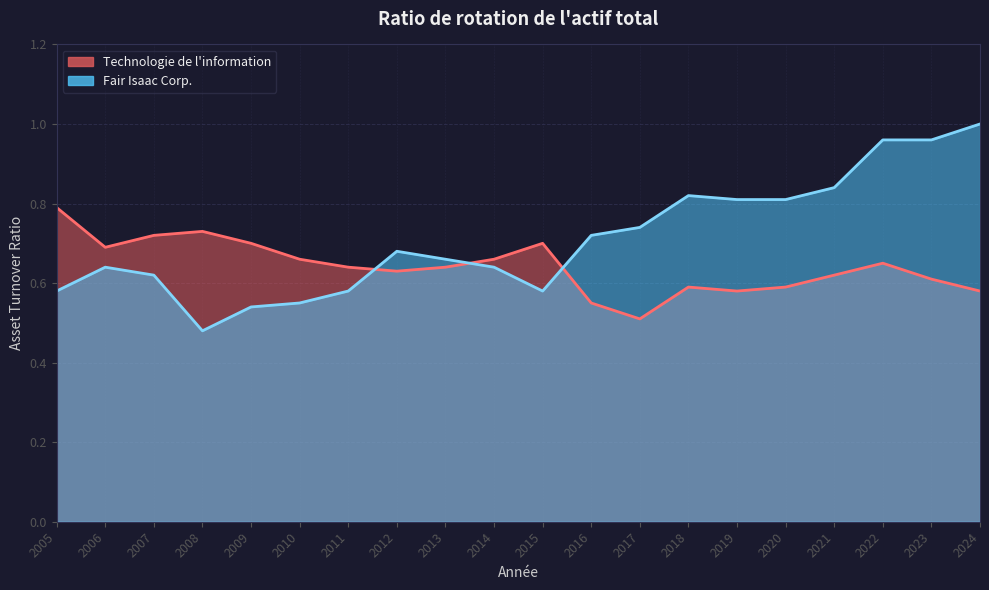

List the series in order of their peak value, lowest first.

Technologie de l'information, Fair Isaac Corp.